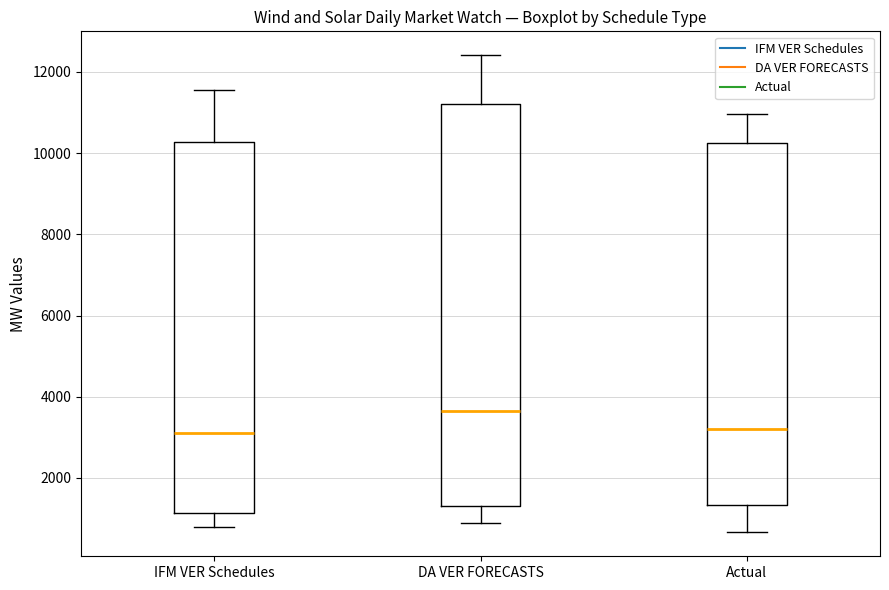

Comparing the boxes themselves (not the whiskers), which one is the tallest?

DA VER FORECASTS